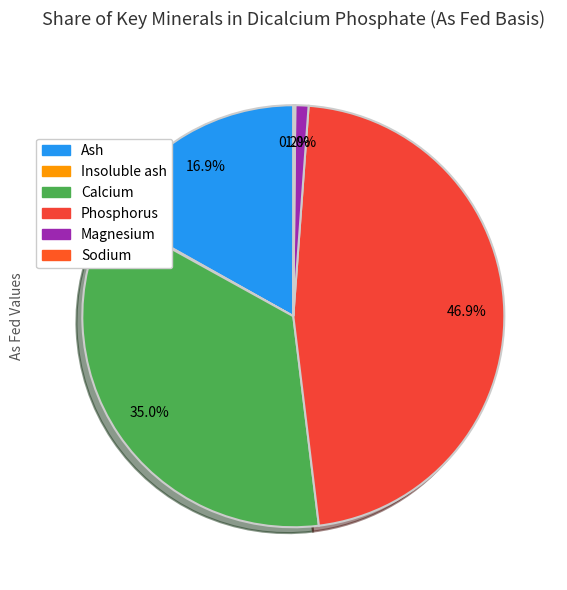

How many slices are in this pie chart?

6